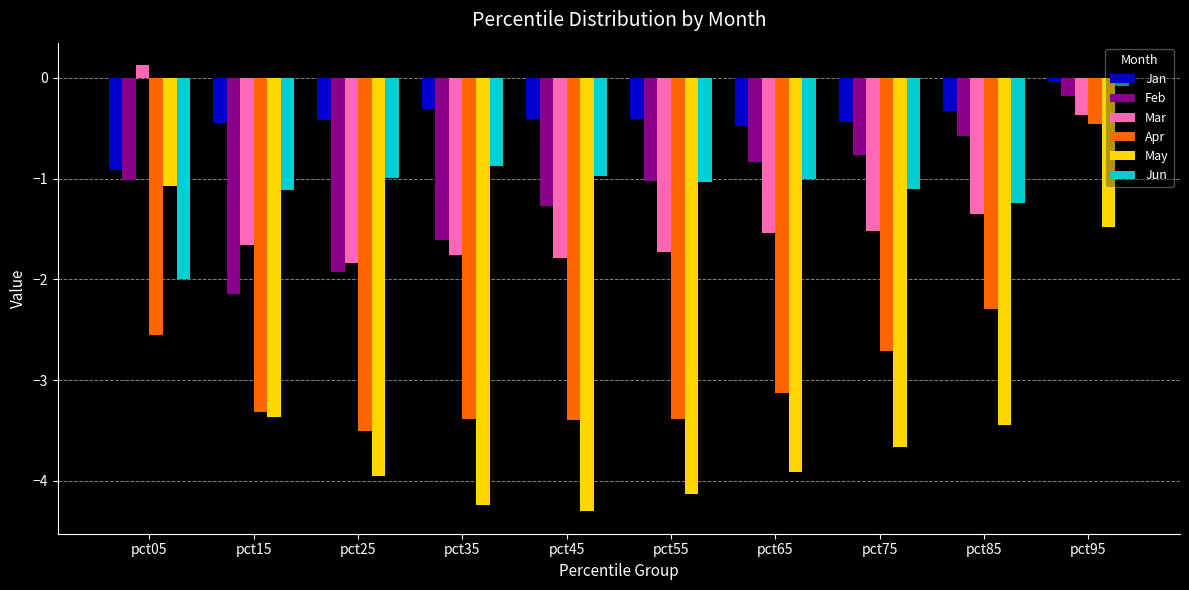

Which category has the highest value across all series?

pct05